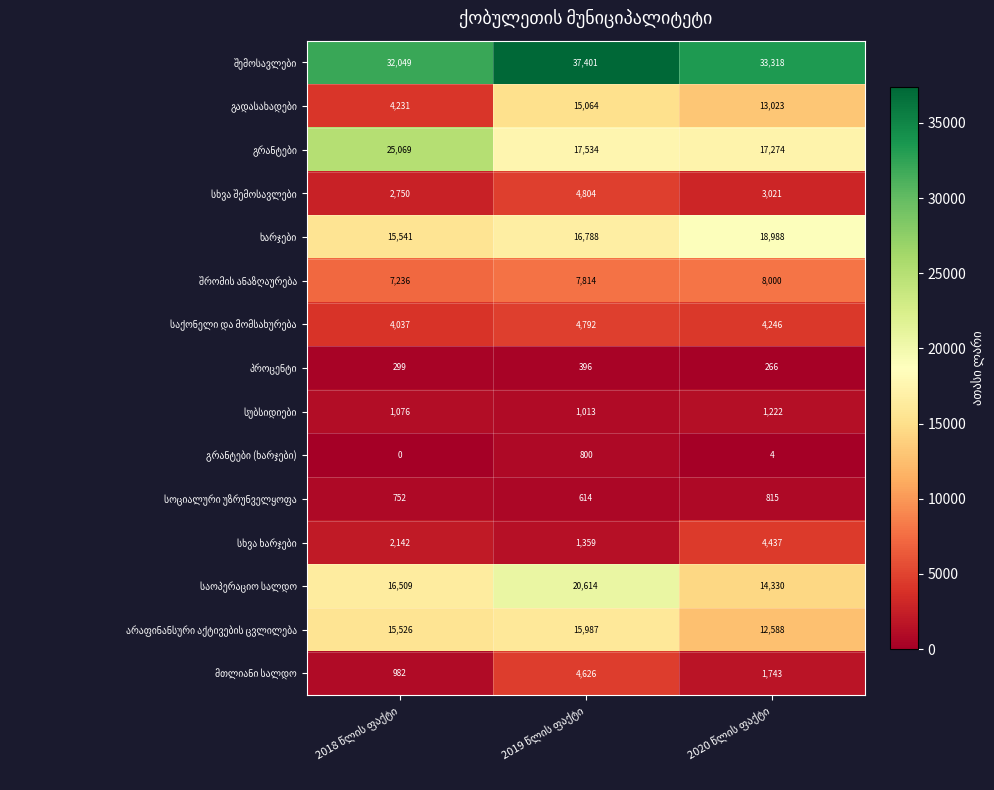

At how many categories does at least one series exceed 393?

3